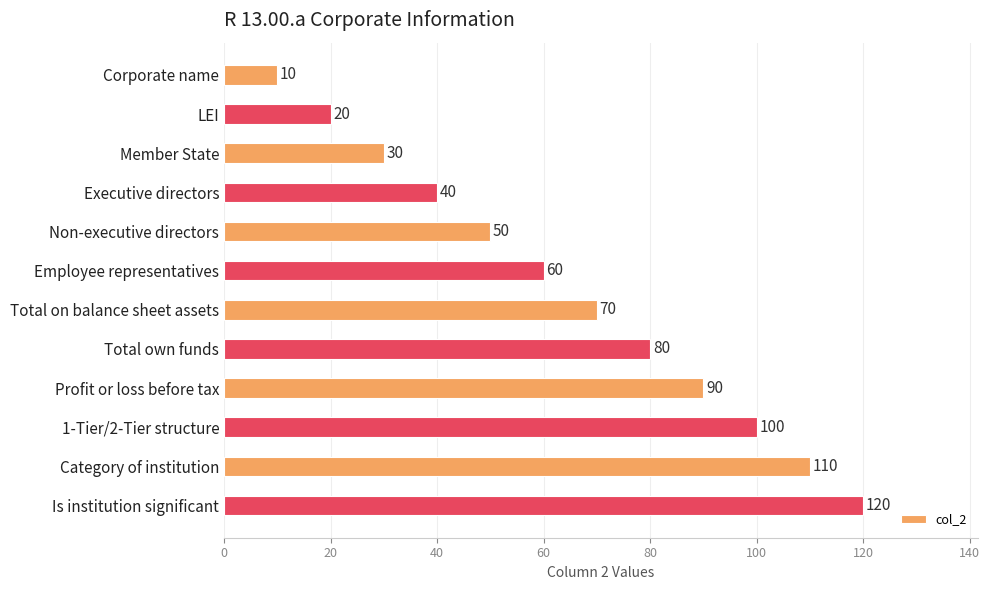

Which label corresponds to the largest value in the chart?

Is institution significant